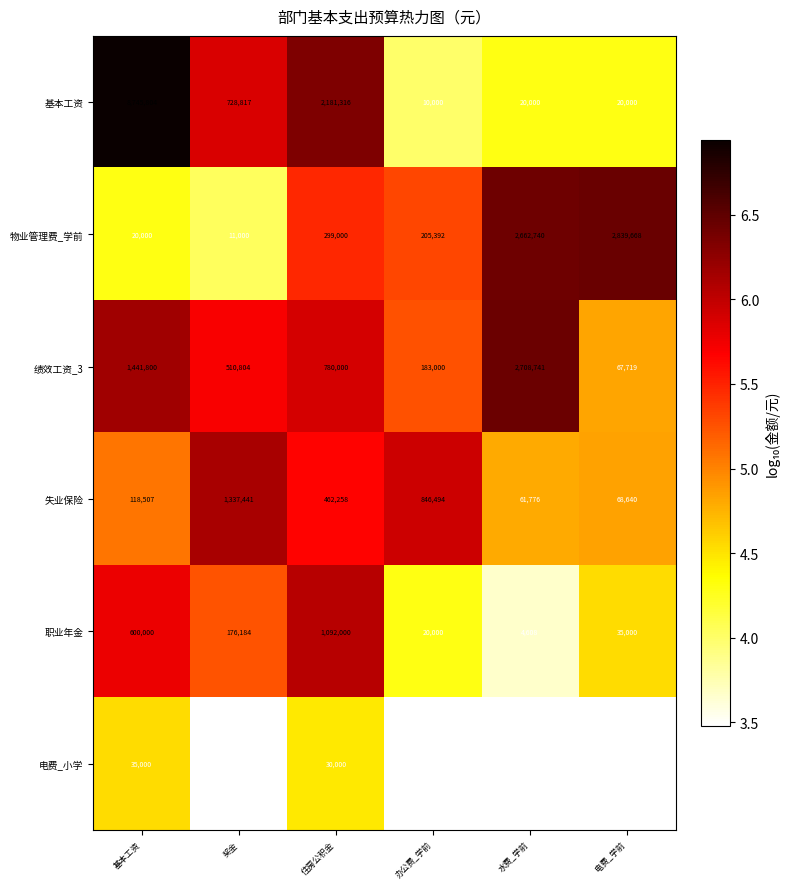

What is the spread (max minus min) of values at 办公费_学前?

1.9